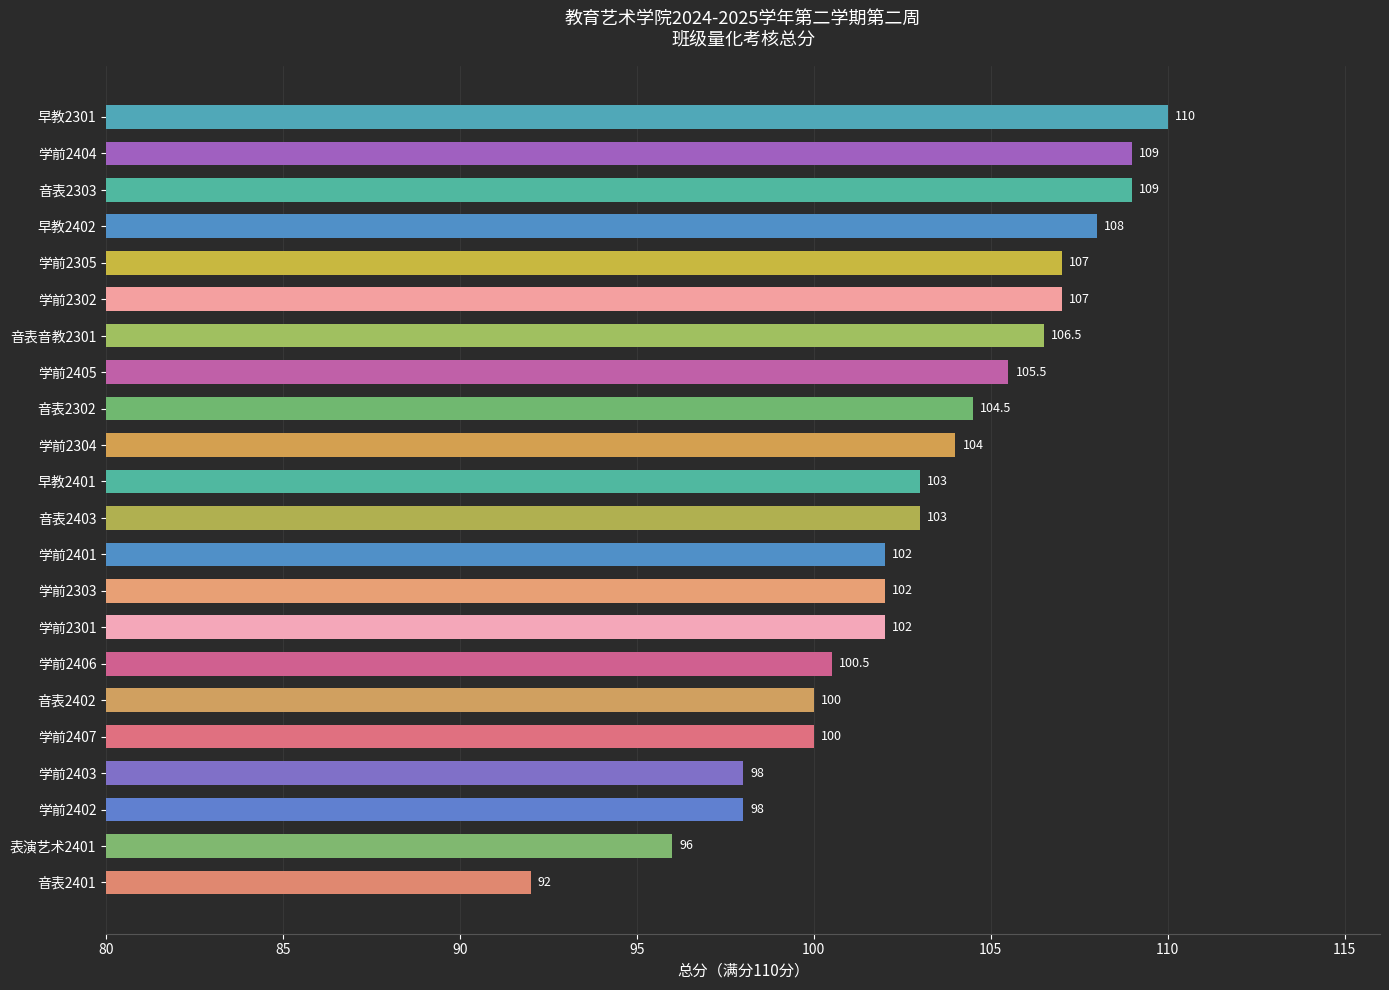

What is the sum of all values?

2267.0